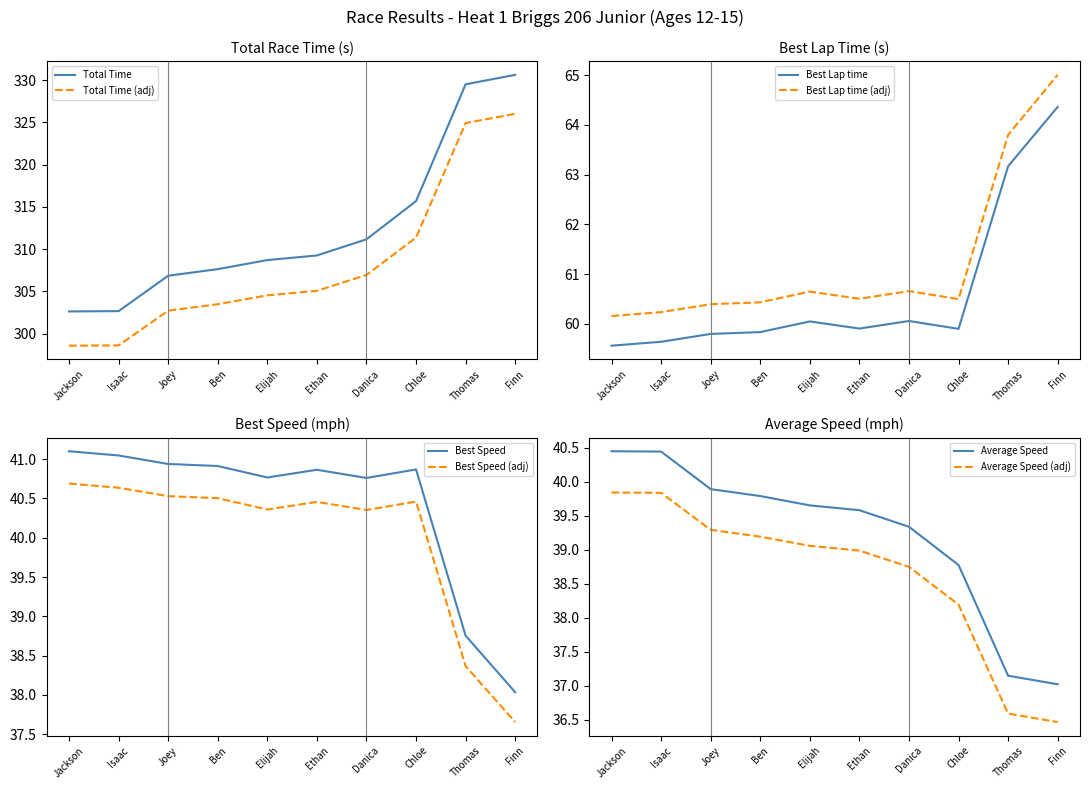

What is the sum of the Best Lap time values at Ben and Ethan?

119.7